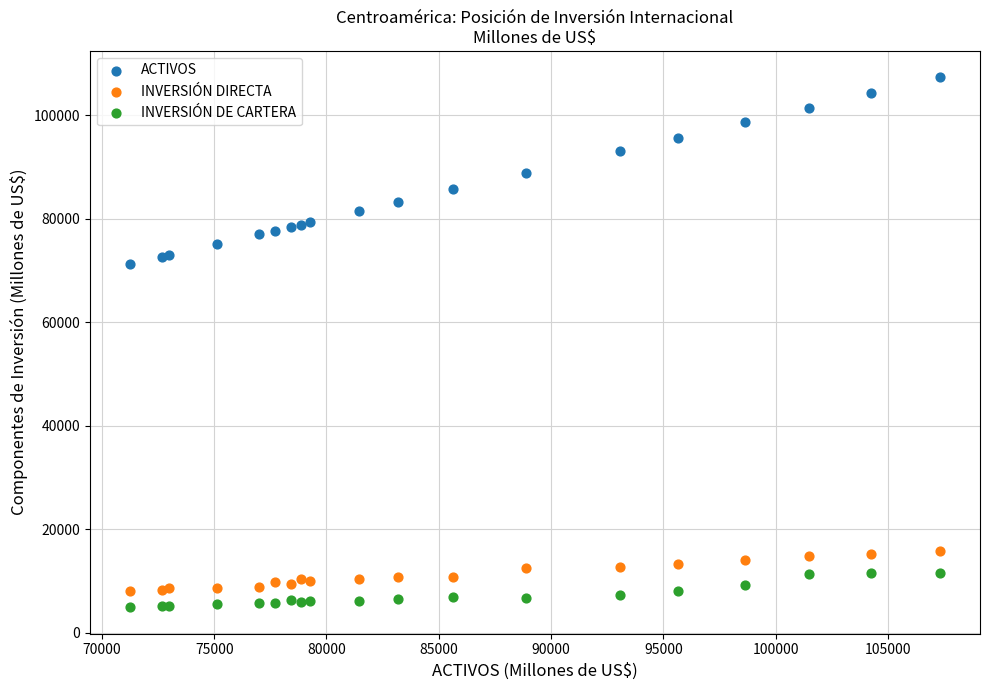

Which series contains the lowest Y value?

INVERSIÓN DE CARTERA